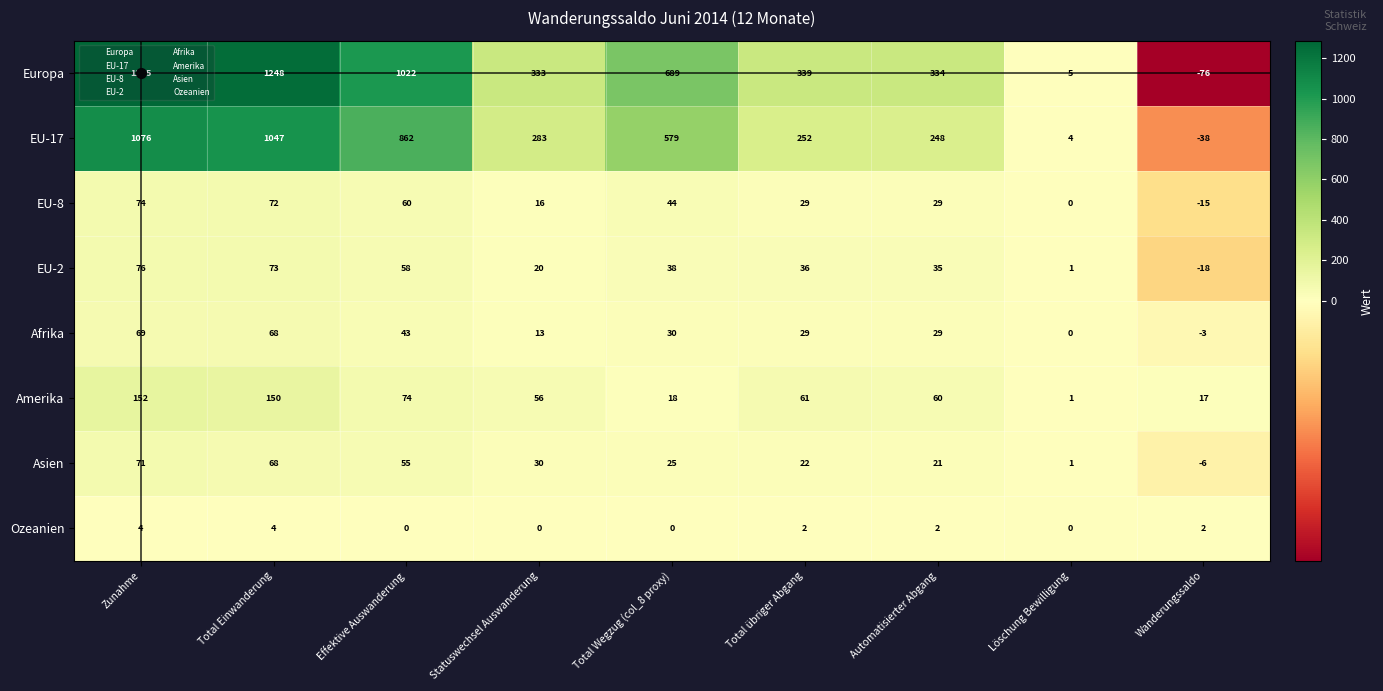

Is it true that Afrika equals 19 at Total übriger Abgang?

False